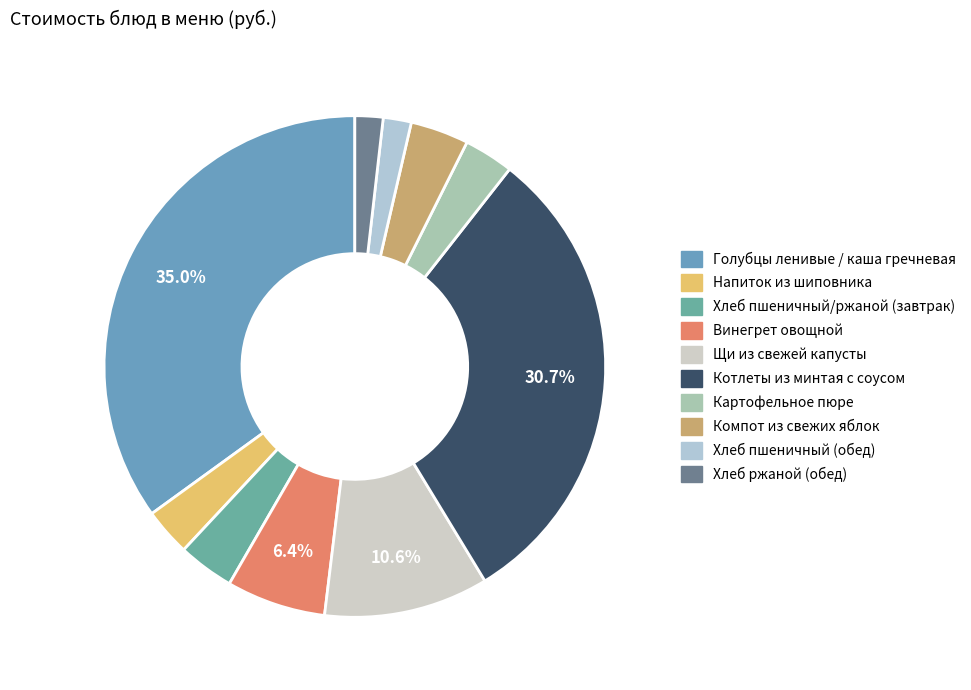

What is the ratio of the value at Щи из свежей капусты to the value at Котлеты из минтая с соусом?

0.3